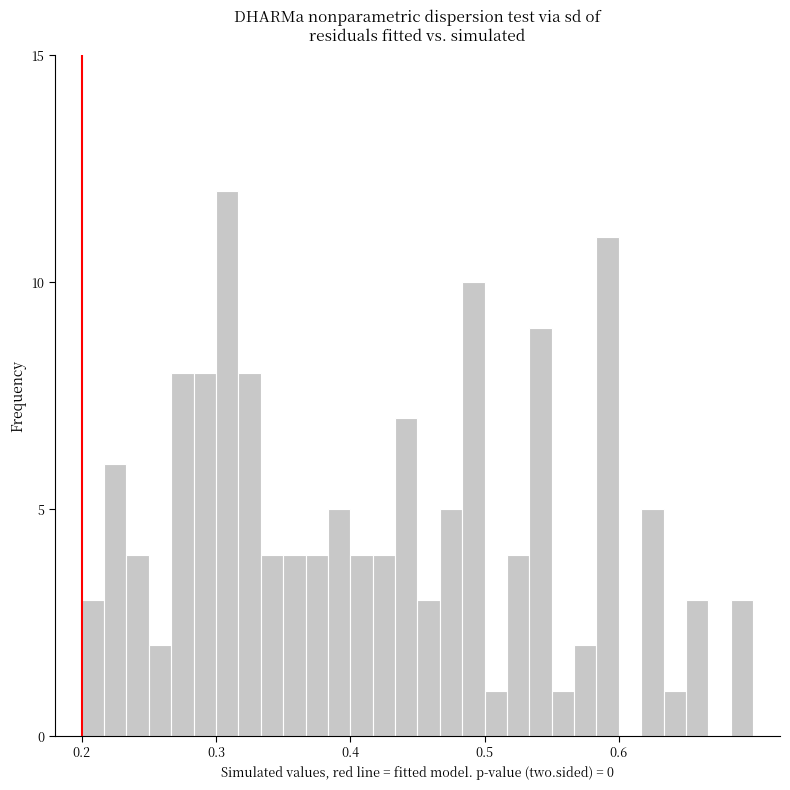

Read against the x-axis, roughly where is the centre of the tallest bar?

0.31